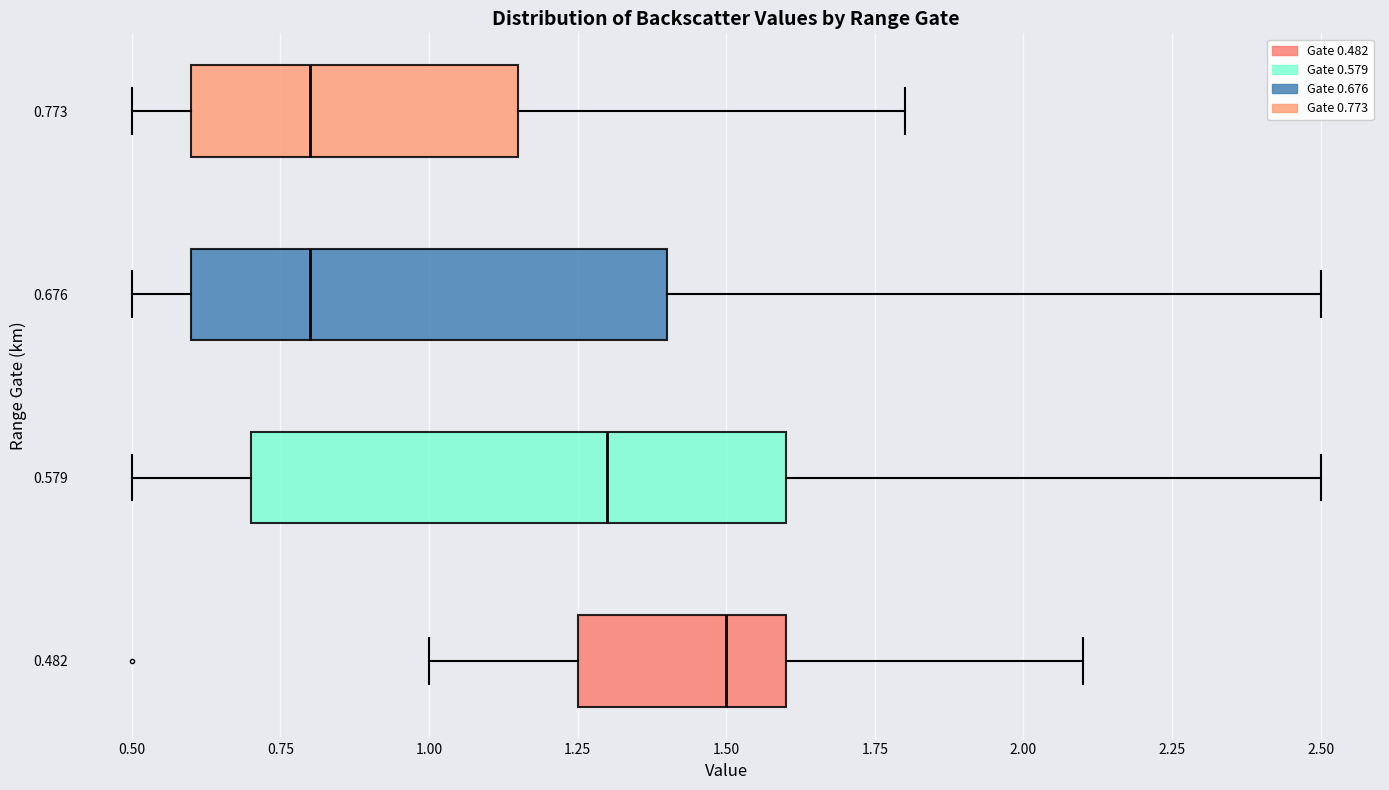

Which box's median line is the furthest to the right?

0.482